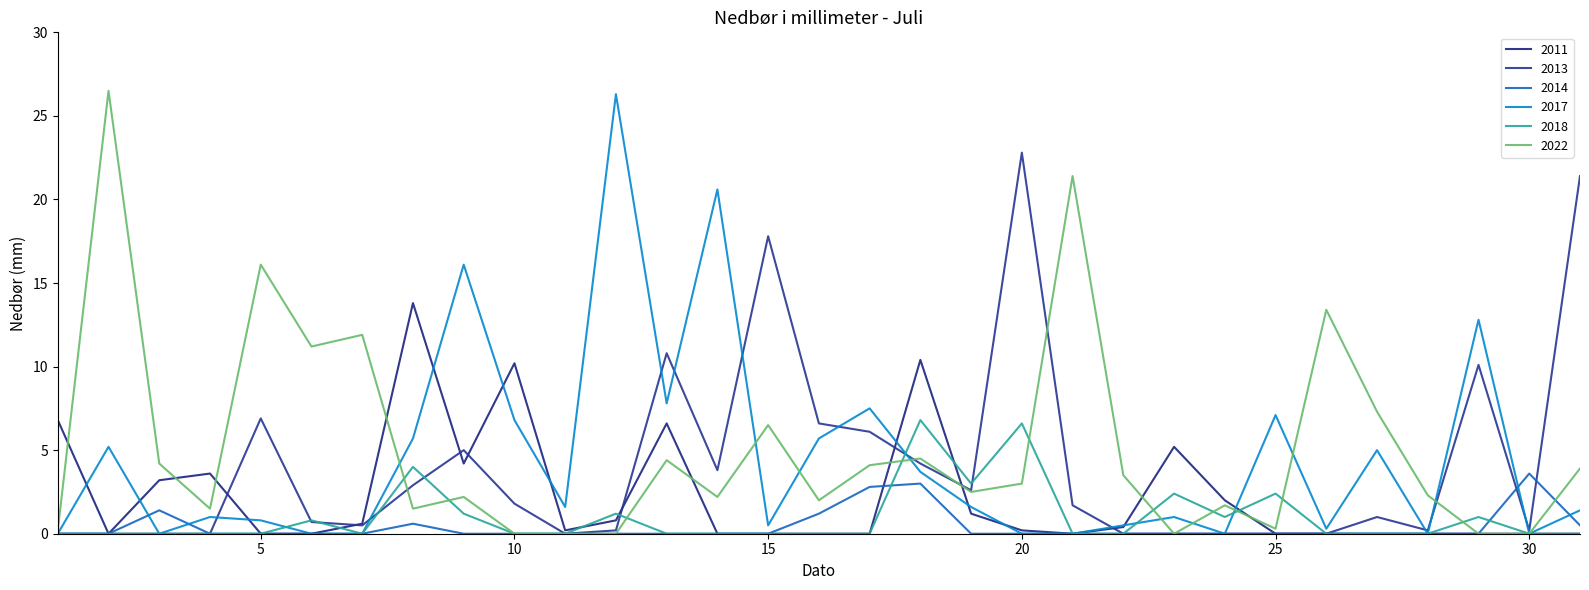

Reading left to right, list all the values displayed in this chart.

2011: 1=6.8	2=0.0	3=3.2	4=3.6	5=0.0	6=0.0	7=0.6	8=13.8	9=4.2	10=10.2	11=0.2	12=0.8	13=6.6	14=0.0	15=0.0	16=0.0	17=0.0	18=10.4	19=1.2	20=0.2	21=0.0	22=0.4	23=5.2	24=2.0	25=0.0	26=0.0	27=0.0	28=0.0	29=0.0	30=0.0	31=0.0
2022: 1=0.2	2=26.5	3=4.2	4=1.5	5=16.1	6=11.2	7=11.9	8=1.5	9=2.2	10=0.0	11=0.0	12=0.0	13=4.4	14=2.2	15=6.5	16=2.0	17=4.1	18=4.5	19=2.5	20=3.0	21=21.4	22=3.5	23=0.0	24=1.7	25=0.3	26=13.4	27=7.3	28=2.3	29=0.0	30=0.0	31=3.9
2013: 1=0.0	2=0.0	3=0.0	4=0.0	5=6.9	6=0.7	7=0.5	8=2.9	9=5.0	10=1.8	11=0.0	12=0.2	13=10.8	14=3.8	15=17.8	16=6.6	17=6.1	18=4.2	19=2.6	20=22.8	21=1.7	22=0.0	23=0.0	24=0.0	25=0.0	26=0.0	27=1.0	28=0.2	29=10.1	30=0.2	31=21.4
2014: 1=0.0	2=0.0	3=1.4	4=0.0	5=0.0	6=0.0	7=0.0	8=0.6	9=0.0	10=0.0	11=0.0	12=0.0	13=0.0	14=0.0	15=0.0	16=1.2	17=2.8	18=3.0	19=0.0	20=0.0	21=0.0	22=0.0	23=0.0	24=0.0	25=0.0	26=0.0	27=0.0	28=0.0	29=0.0	30=3.6	31=0.5
2017: 1=0.0	2=5.2	3=0.0	4=1.0	5=0.8	6=0.0	7=0.0	8=5.7	9=16.1	10=6.8	11=1.6	12=26.3	13=7.8	14=20.6	15=0.5	16=5.7	17=7.5	18=3.7	19=1.6	20=0.0	21=0.0	22=0.5	23=1.0	24=0.0	25=7.1	26=0.3	27=5.0	28=0.0	29=12.8	30=0.0	31=1.4
2018: 1=0.0	2=0.0	3=0.0	4=0.0	5=0.0	6=0.8	7=0.0	8=4.0	9=1.2	10=0.0	11=0.0	12=1.2	13=0.0	14=0.0	15=0.0	16=0.0	17=0.0	18=6.8	19=3.0	20=6.6	21=0.0	22=0.0	23=2.4	24=1.0	25=2.4	26=0.0	27=0.0	28=0.0	29=1.0	30=0.0	31=0.0